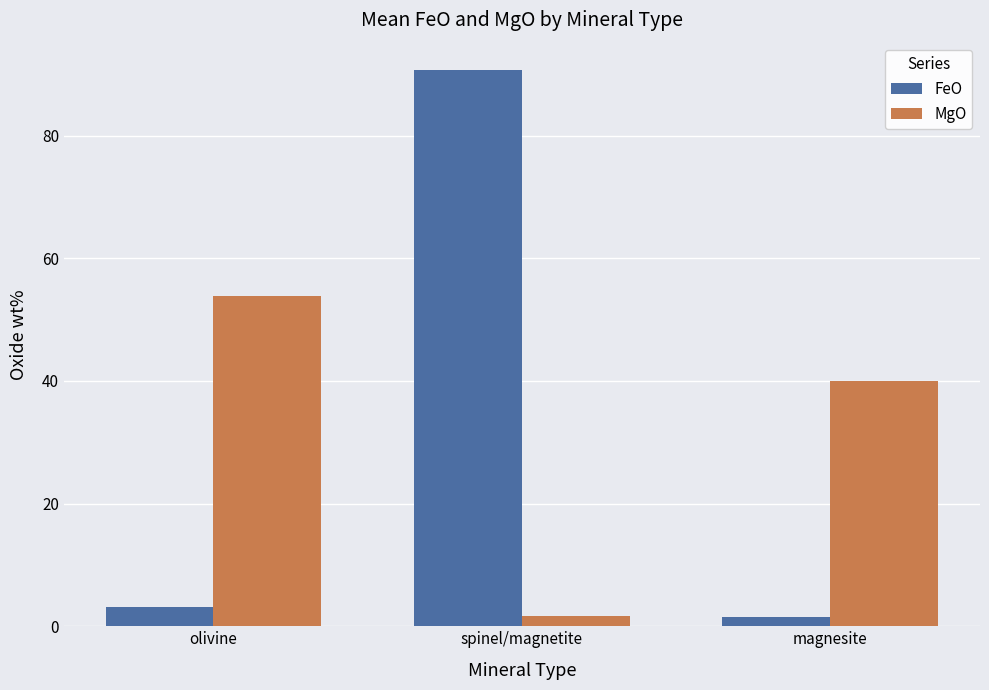

The value of MgO at spinel/magnetite is 1.6. True or false?

True